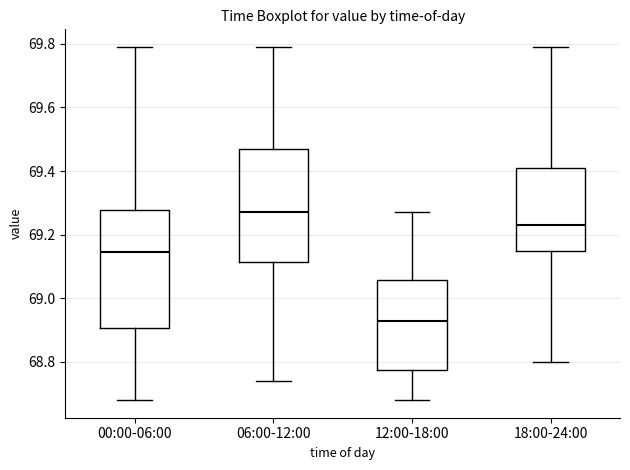

Reading left to right, transcribe this box plot: for each box, give where its median line is, the range the box spans, and where its two whiskers end, as read against the y-axis. The values are not printed on the chart, so give them approximately, as read against the axis.

00:00-06:00: median 69.14, box 68.90 to 69.28, whiskers 68.68 to 69.80
06:00-12:00: median 69.28, box 69.12 to 69.48, whiskers 68.74 to 69.80
12:00-18:00: median 68.94, box 68.78 to 69.06, whiskers 68.68 to 69.28
18:00-24:00: median 69.24, box 69.14 to 69.42, whiskers 68.80 to 69.80